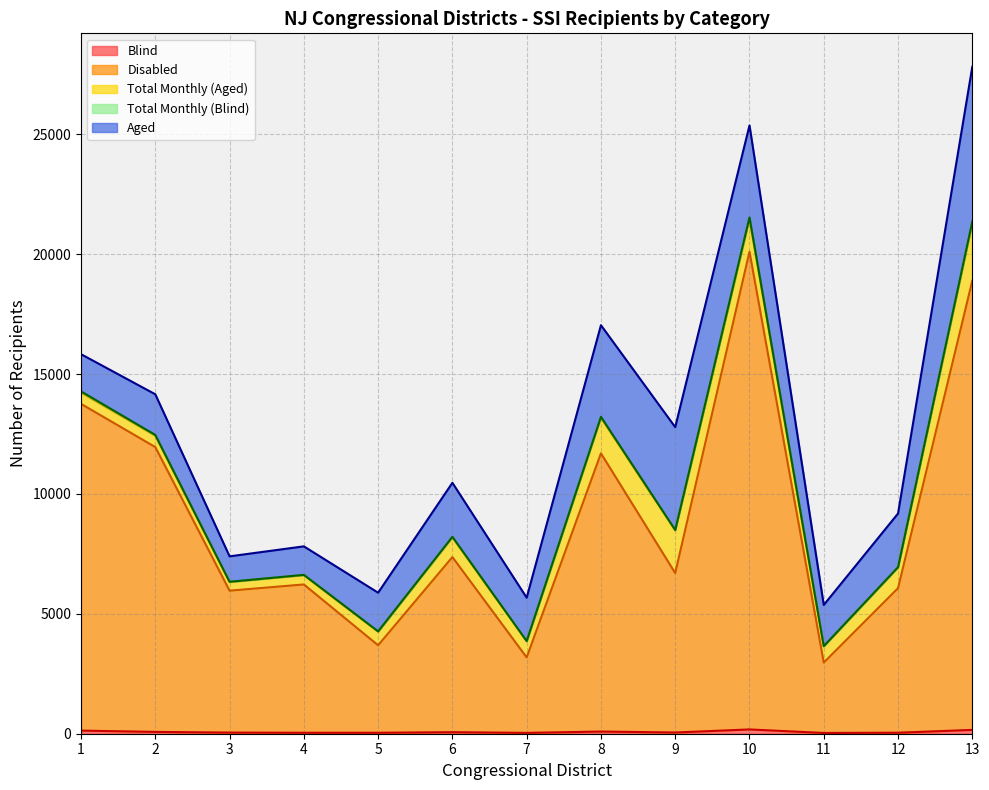

Where is the first local minimum for Disabled?

3